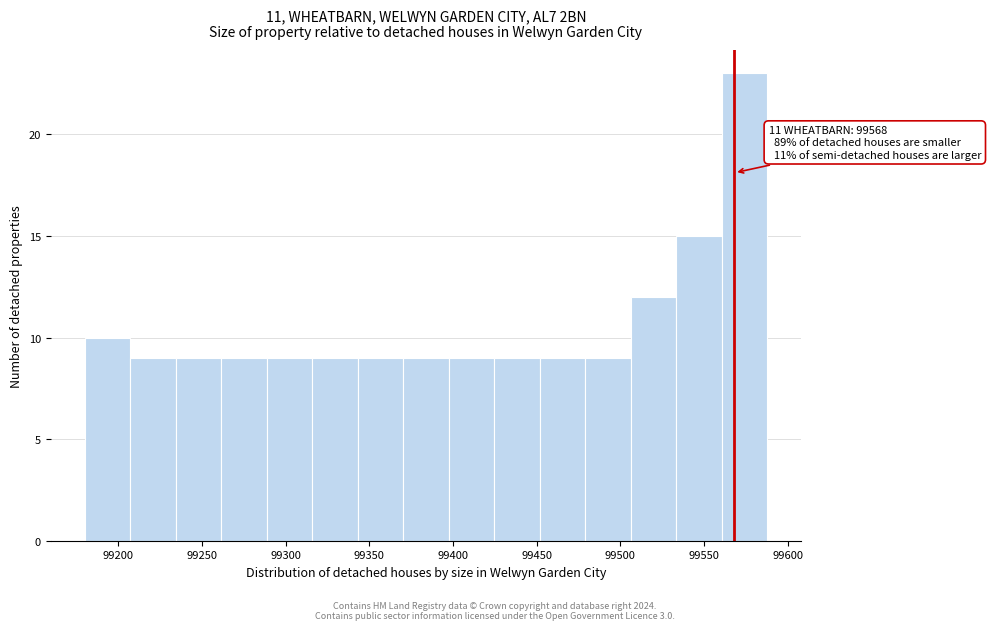

Which range on the x-axis has the tallest bar?

99560 to 99590